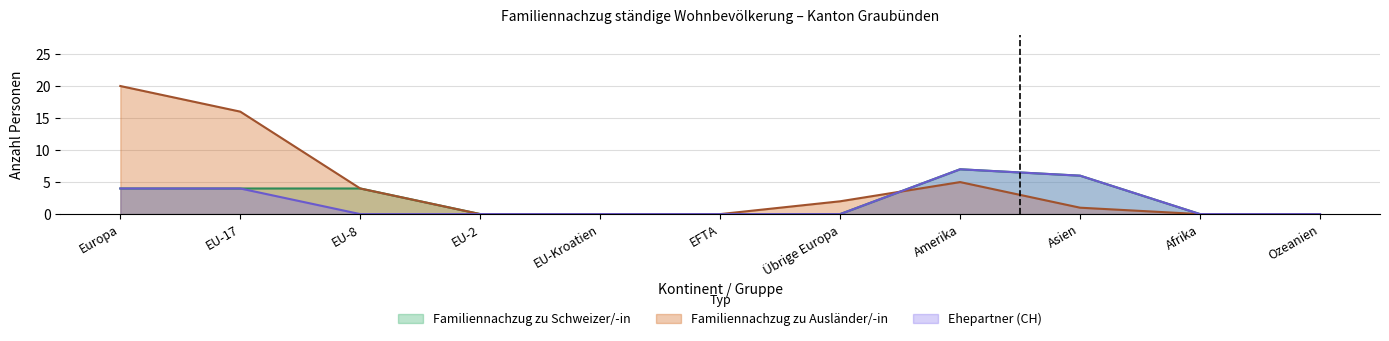

True or false: Familiennachzug zu Schweizer/-in and Ehepartner (CH) cross at least once.

False